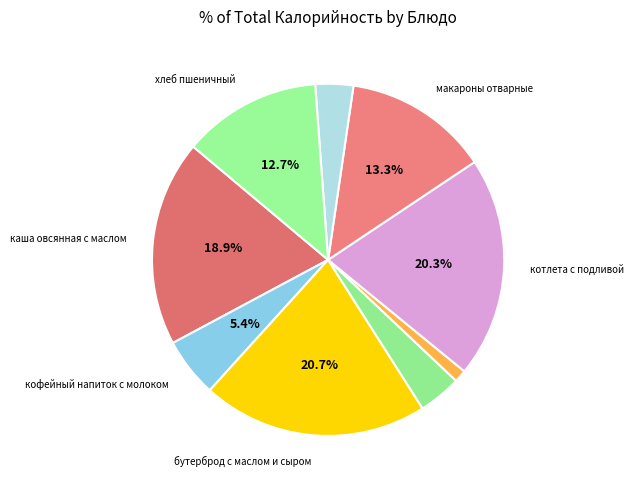

Which slice is the smallest?

нарезка из св.огурца